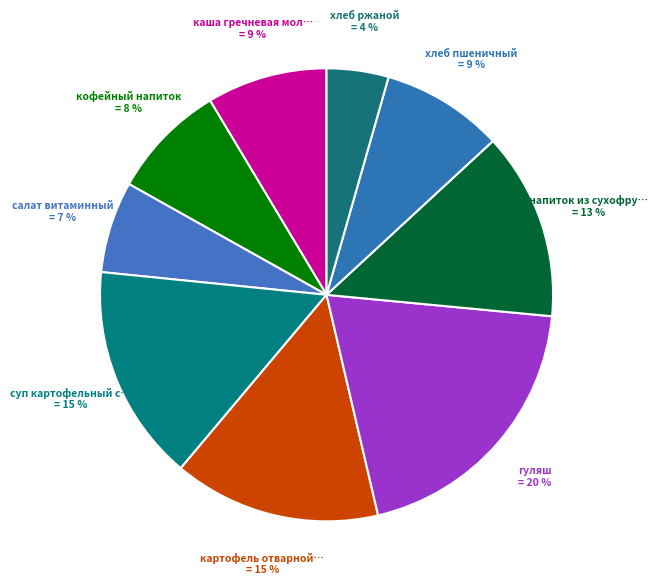

Count the number of slices in the pie.

9